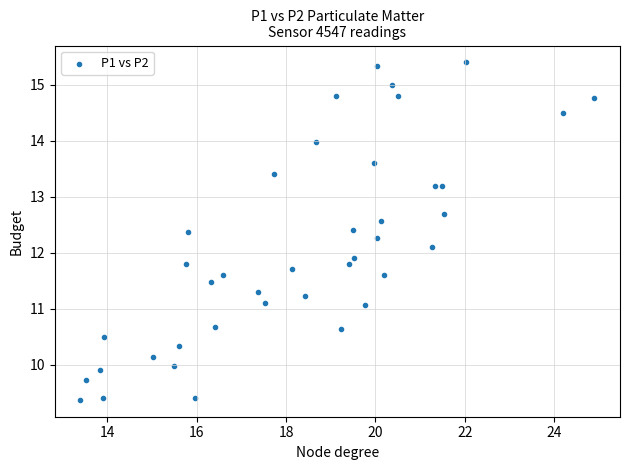

What is the range of X values (max minus min)?

11.5